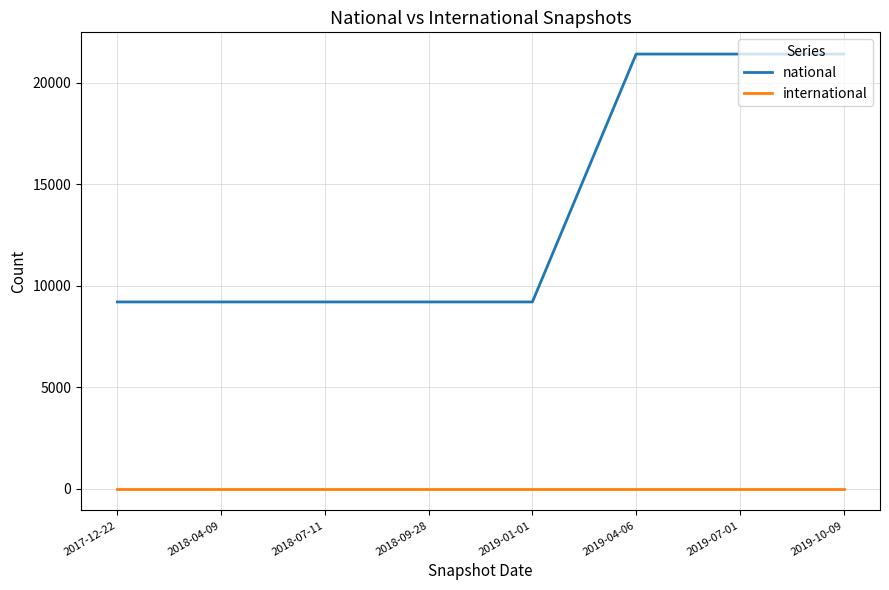

Does the chart display data point markers on the line(s)?

No